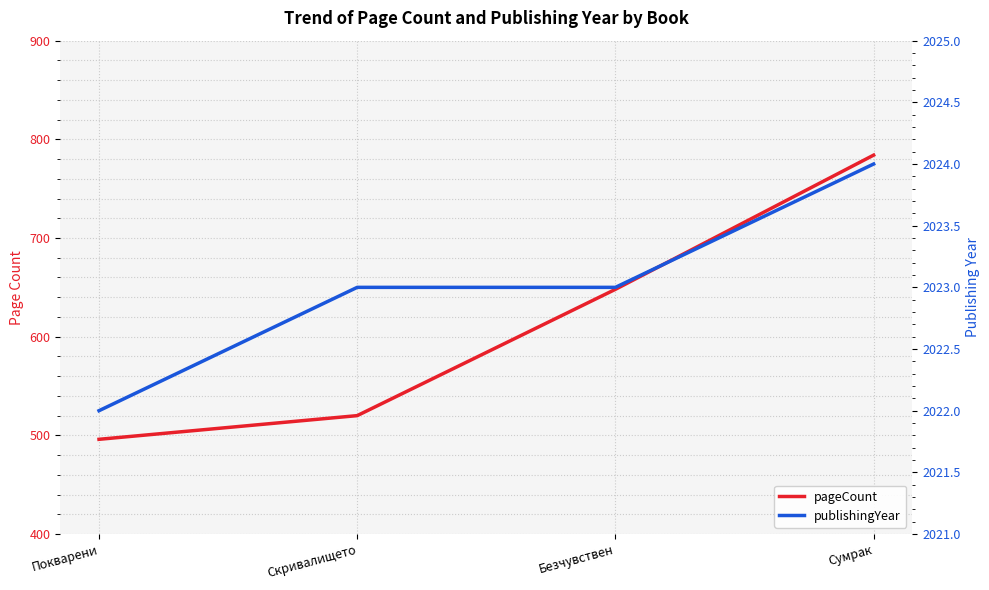

At how many categories does at least one series exceed 612?

4